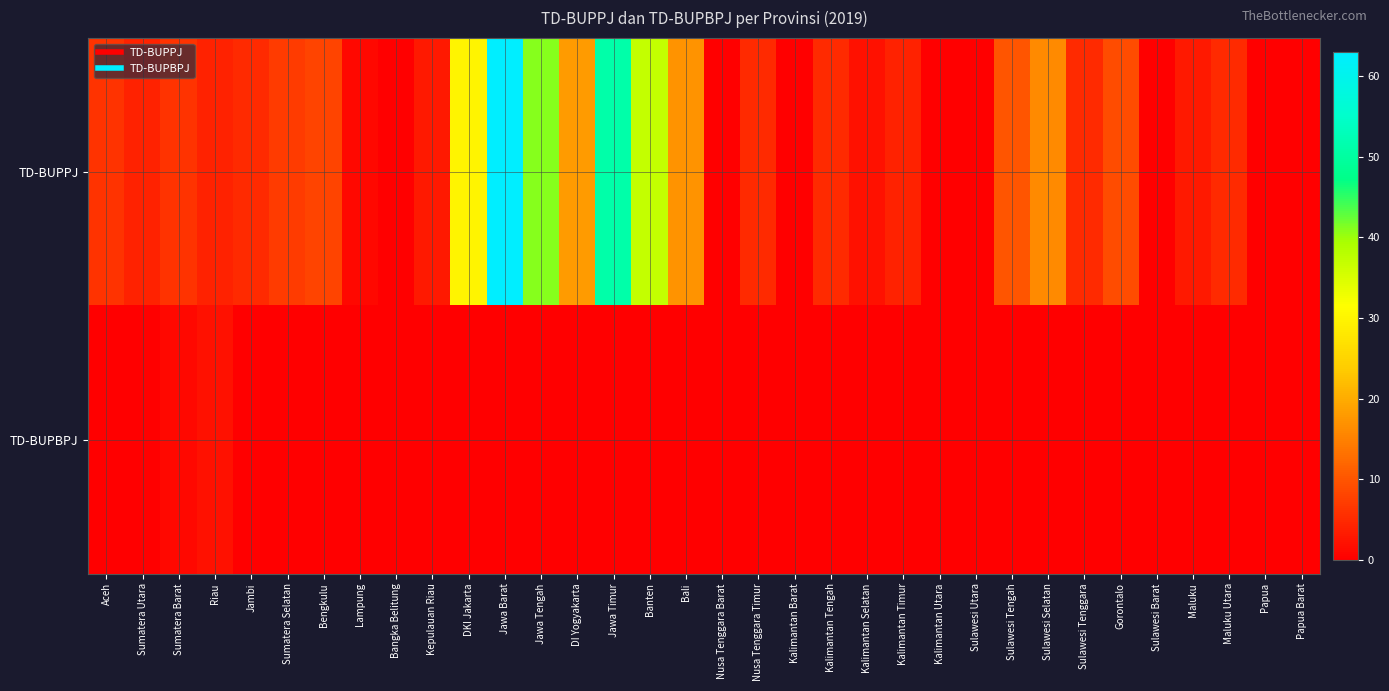

What is the greatest value displayed?

63